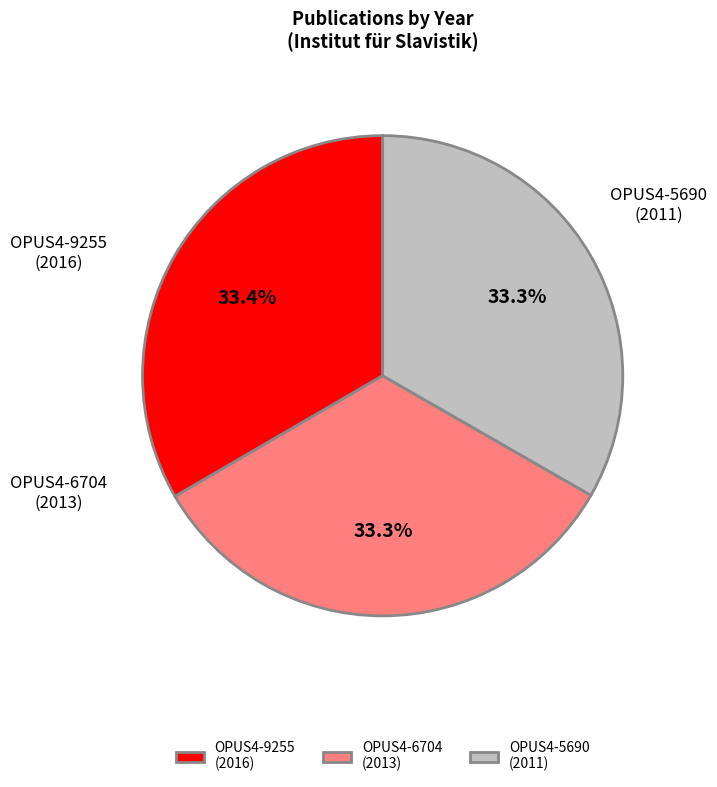

Is OPUS4-6704 the majority of the pie?

No